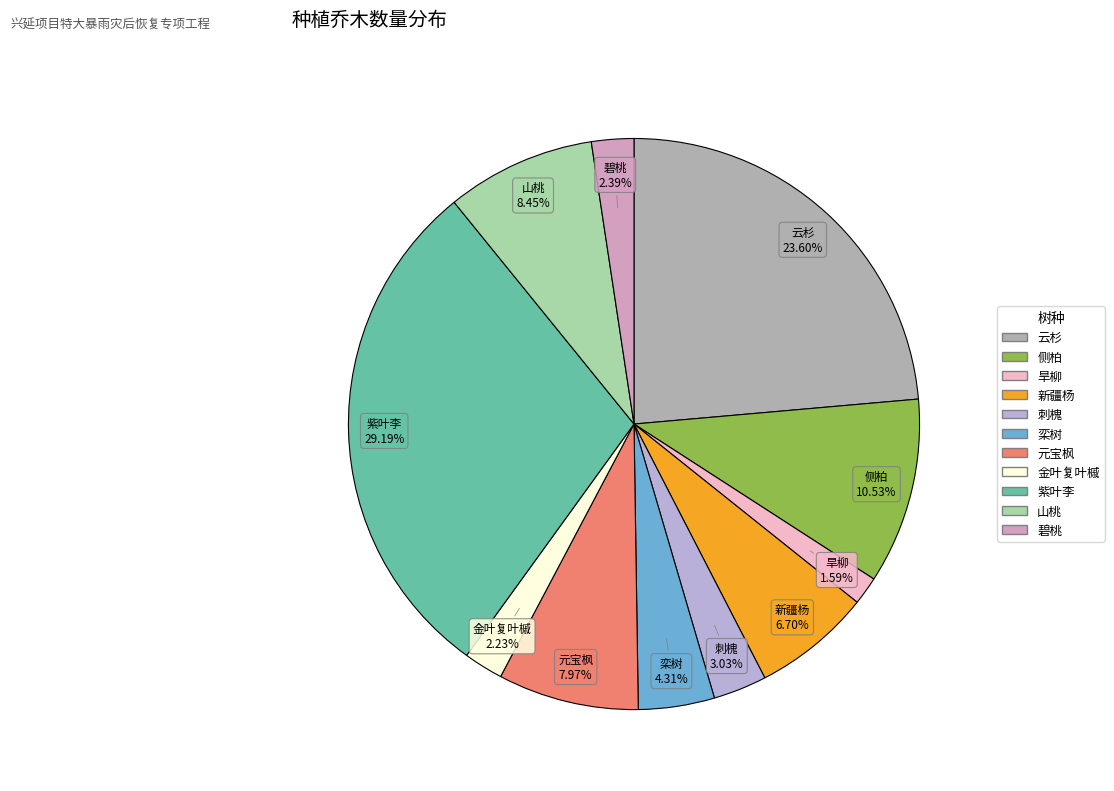

Count the number of slices in the pie.

11